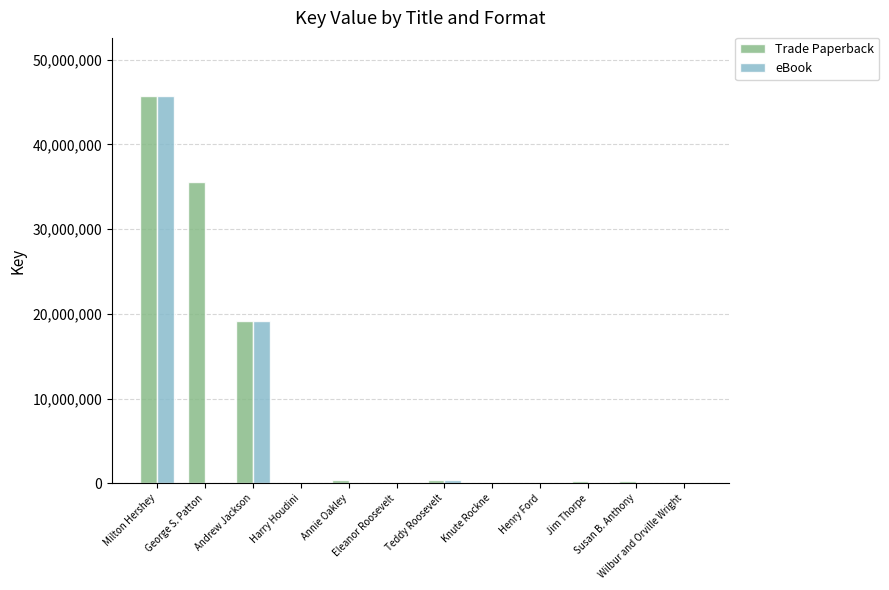

Which series changed the most between Milton Hershey and Wilbur and Orville Wright?

eBook